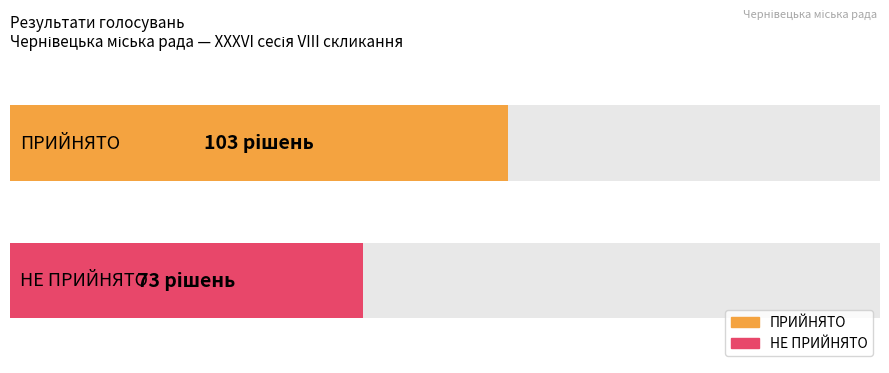

Where is the data nearest to the value 88?

ПРИЙНЯТО